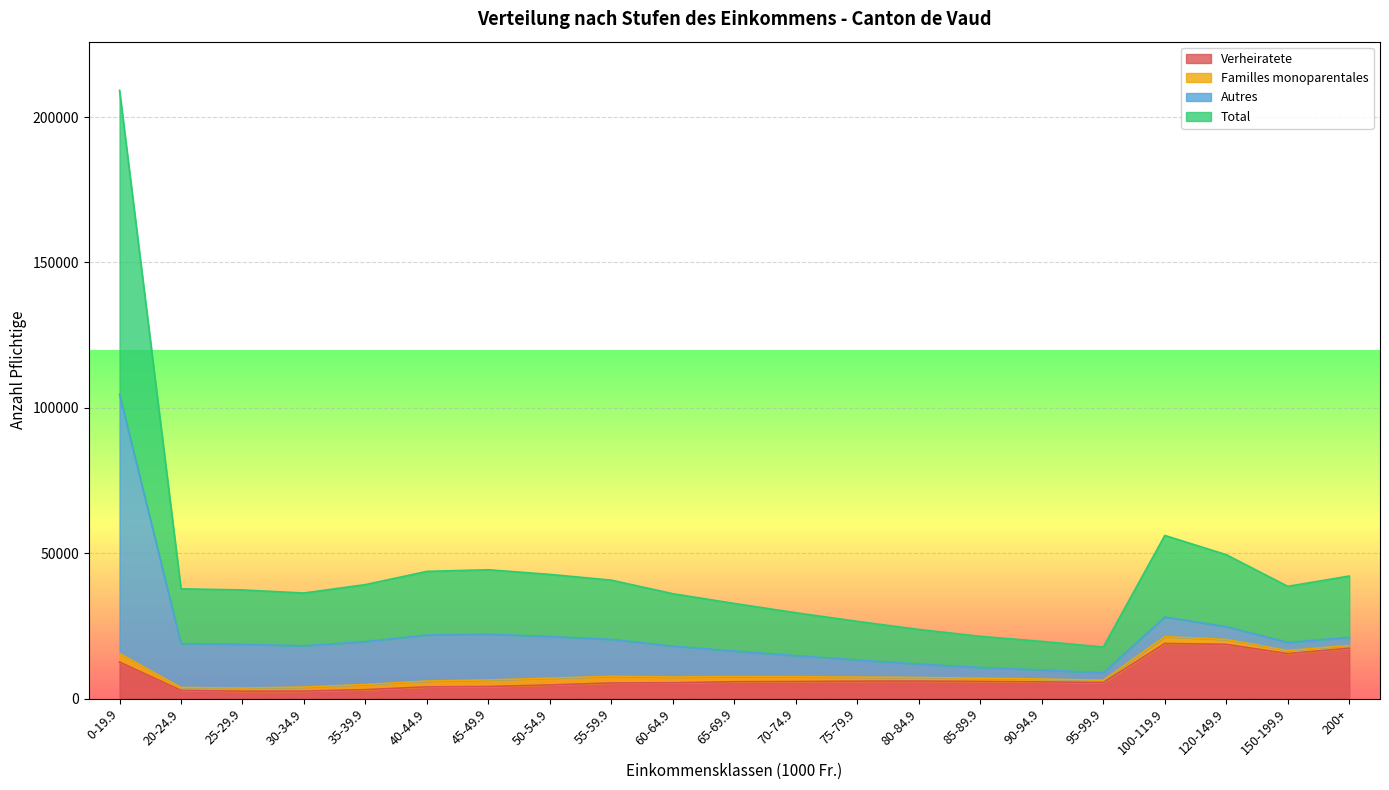

How many interior local peaks does the Total series have?

2